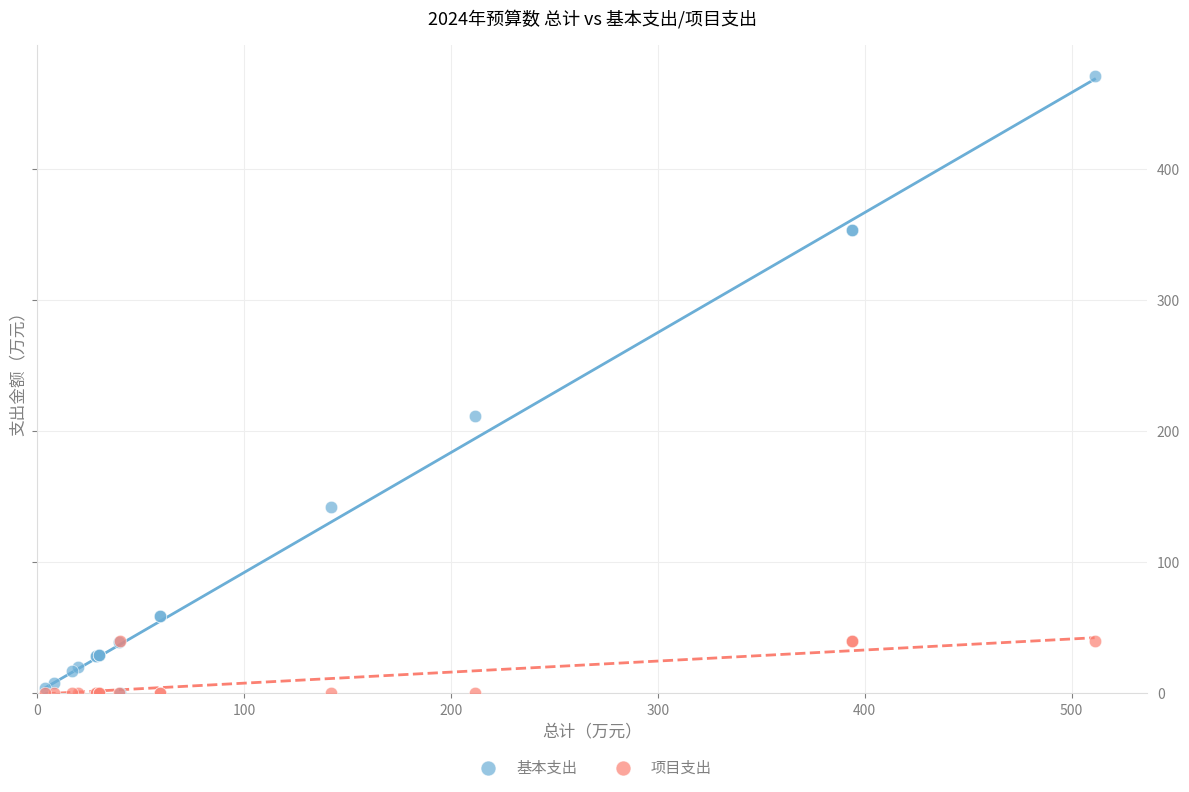

What are all the series names shown in the legend?

基本支出, 项目支出